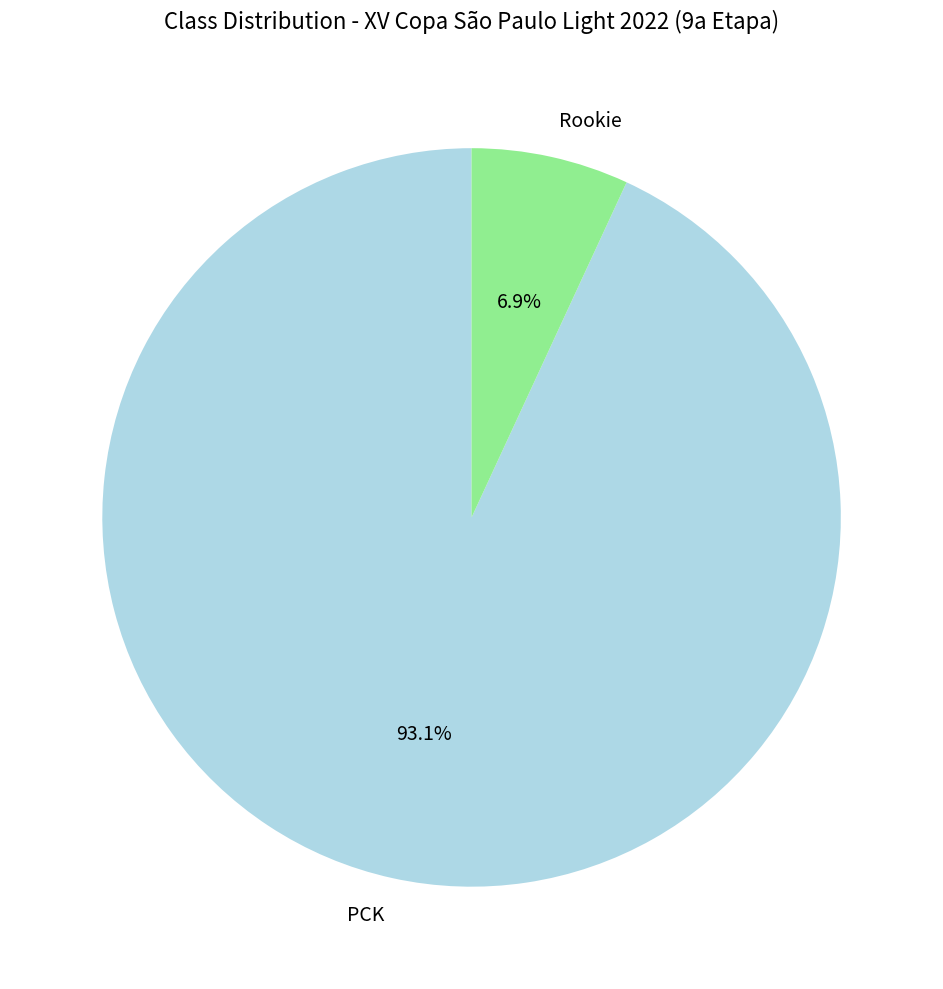

Does Rookie represent more than half of the total?

No